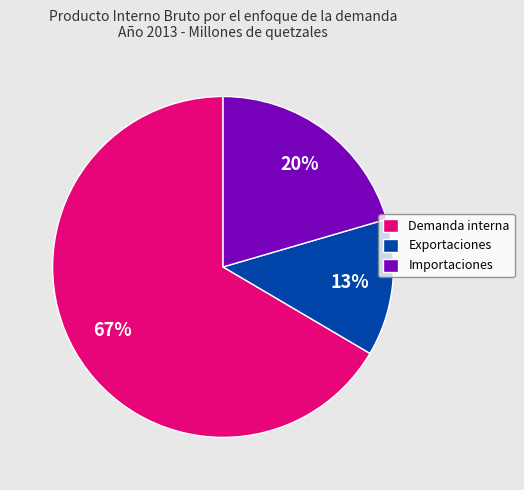

Is there any slice that represents more than half of the pie?

Yes